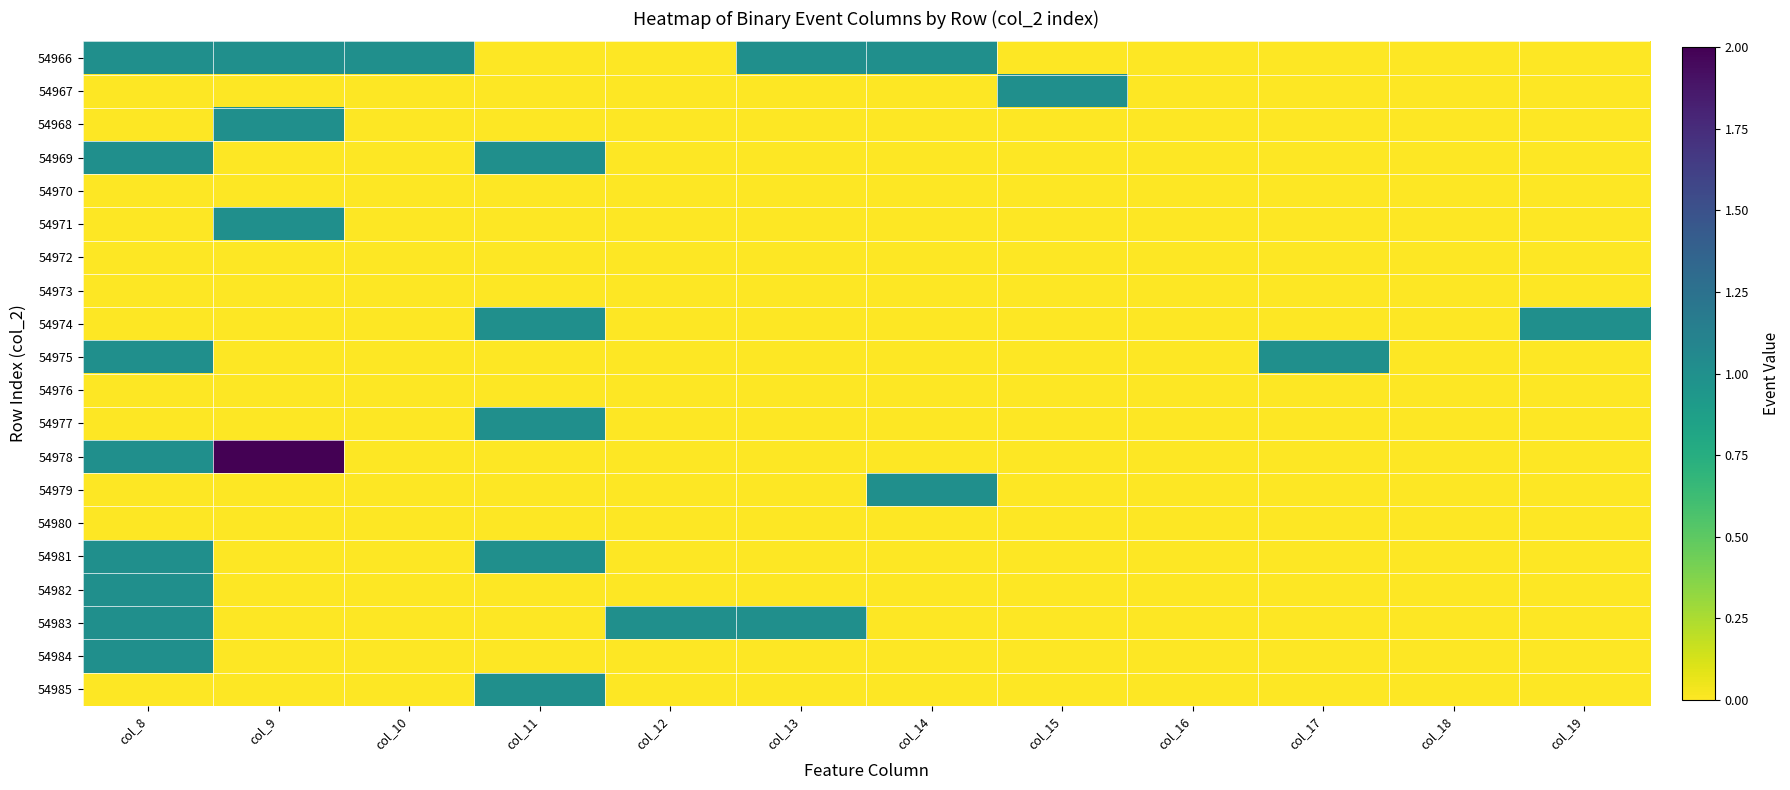

Reading left to right, transcribe all the data shown in this chart.

54966: col_8=1	col_9=1	col_10=1	col_11=0	col_12=0	col_13=1	col_14=1	col_15=0	col_16=0	col_17=0	col_18=0	col_19=0
54967: col_8=0	col_9=0	col_10=0	col_11=0	col_12=0	col_13=0	col_14=0	col_15=1	col_16=0	col_17=0	col_18=0	col_19=0
54968: col_8=0	col_9=1	col_10=0	col_11=0	col_12=0	col_13=0	col_14=0	col_15=0	col_16=0	col_17=0	col_18=0	col_19=0
54969: col_8=1	col_9=0	col_10=0	col_11=1	col_12=0	col_13=0	col_14=0	col_15=0	col_16=0	col_17=0	col_18=0	col_19=0
54970: col_8=0	col_9=0	col_10=0	col_11=0	col_12=0	col_13=0	col_14=0	col_15=0	col_16=0	col_17=0	col_18=0	col_19=0
54971: col_8=0	col_9=1	col_10=0	col_11=0	col_12=0	col_13=0	col_14=0	col_15=0	col_16=0	col_17=0	col_18=0	col_19=0
54972: col_8=0	col_9=0	col_10=0	col_11=0	col_12=0	col_13=0	col_14=0	col_15=0	col_16=0	col_17=0	col_18=0	col_19=0
54973: col_8=0	col_9=0	col_10=0	col_11=0	col_12=0	col_13=0	col_14=0	col_15=0	col_16=0	col_17=0	col_18=0	col_19=0
54974: col_8=0	col_9=0	col_10=0	col_11=1	col_12=0	col_13=0	col_14=0	col_15=0	col_16=0	col_17=0	col_18=0	col_19=1
54975: col_8=1	col_9=0	col_10=0	col_11=0	col_12=0	col_13=0	col_14=0	col_15=0	col_16=0	col_17=1	col_18=0	col_19=0
54976: col_8=0	col_9=0	col_10=0	col_11=0	col_12=0	col_13=0	col_14=0	col_15=0	col_16=0	col_17=0	col_18=0	col_19=0
54977: col_8=0	col_9=0	col_10=0	col_11=1	col_12=0	col_13=0	col_14=0	col_15=0	col_16=0	col_17=0	col_18=0	col_19=0
54978: col_8=1	col_9=2	col_10=0	col_11=0	col_12=0	col_13=0	col_14=0	col_15=0	col_16=0	col_17=0	col_18=0	col_19=0
54979: col_8=0	col_9=0	col_10=0	col_11=0	col_12=0	col_13=0	col_14=1	col_15=0	col_16=0	col_17=0	col_18=0	col_19=0
54980: col_8=0	col_9=0	col_10=0	col_11=0	col_12=0	col_13=0	col_14=0	col_15=0	col_16=0	col_17=0	col_18=0	col_19=0
54981: col_8=1	col_9=0	col_10=0	col_11=1	col_12=0	col_13=0	col_14=0	col_15=0	col_16=0	col_17=0	col_18=0	col_19=0
54982: col_8=1	col_9=0	col_10=0	col_11=0	col_12=0	col_13=0	col_14=0	col_15=0	col_16=0	col_17=0	col_18=0	col_19=0
54983: col_8=1	col_9=0	col_10=0	col_11=0	col_12=1	col_13=1	col_14=0	col_15=0	col_16=0	col_17=0	col_18=0	col_19=0
54984: col_8=1	col_9=0	col_10=0	col_11=0	col_12=0	col_13=0	col_14=0	col_15=0	col_16=0	col_17=0	col_18=0	col_19=0
54985: col_8=0	col_9=0	col_10=0	col_11=1	col_12=0	col_13=0	col_14=0	col_15=0	col_16=0	col_17=0	col_18=0	col_19=0